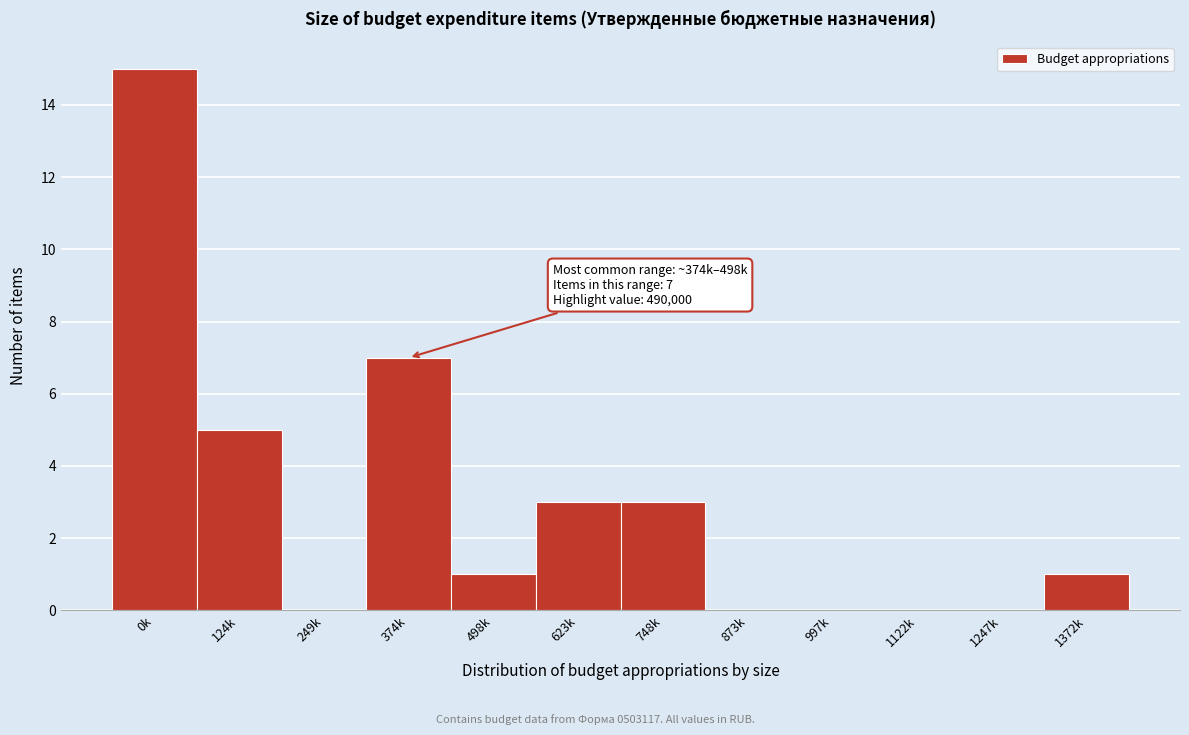

Reading right to left, what are all the values shown in this chart?

1372k=1	1247k=0	1122k=0	997k=0	873k=0	748k=3	623k=3	498k=1	374k=7	249k=0	124k=5	0k=15